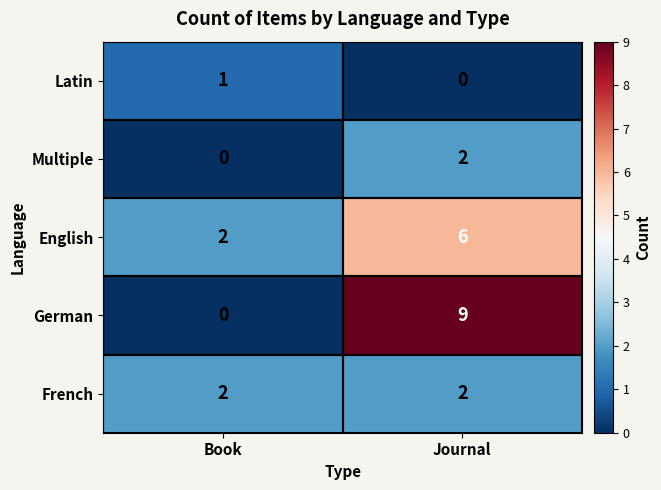

List the labels in order of English value, smallest first.

Book, Journal